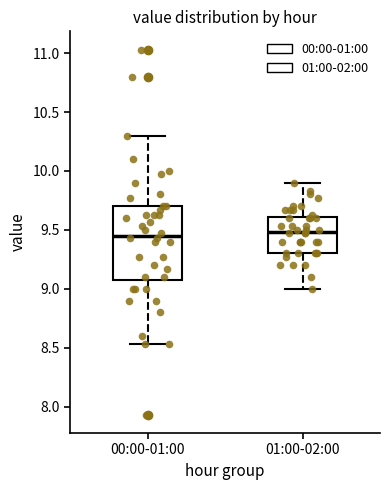

Which box is the tallest, from its lower edge to its upper edge?

00:00-01:00